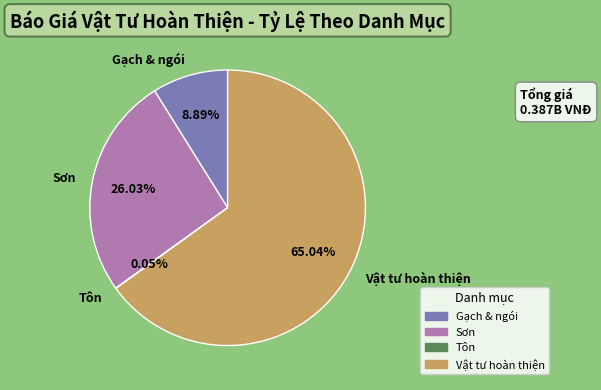

Is there any slice that represents more than half of the pie?

Yes